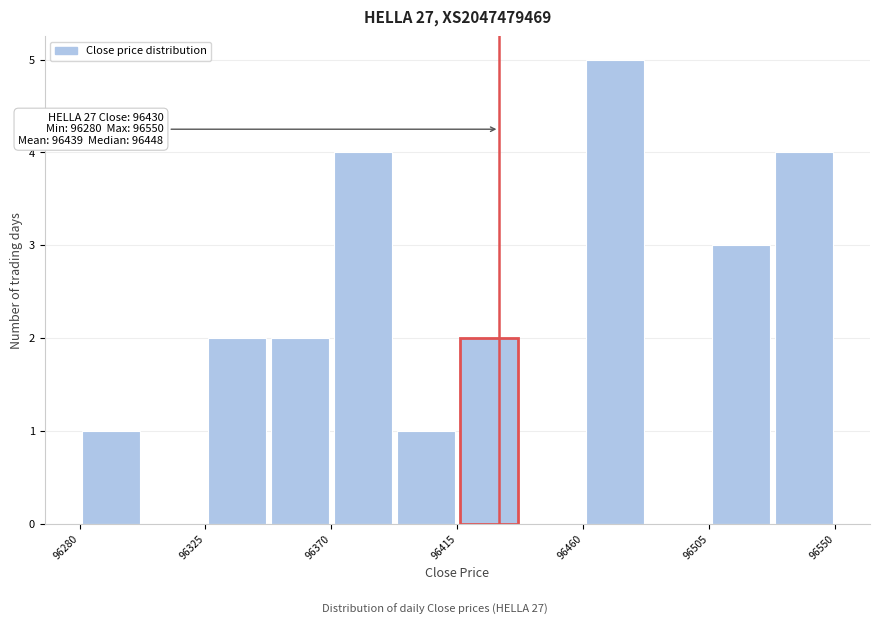

Over which range of the x-axis is the bar tallest?

96460.0 to 96482.5